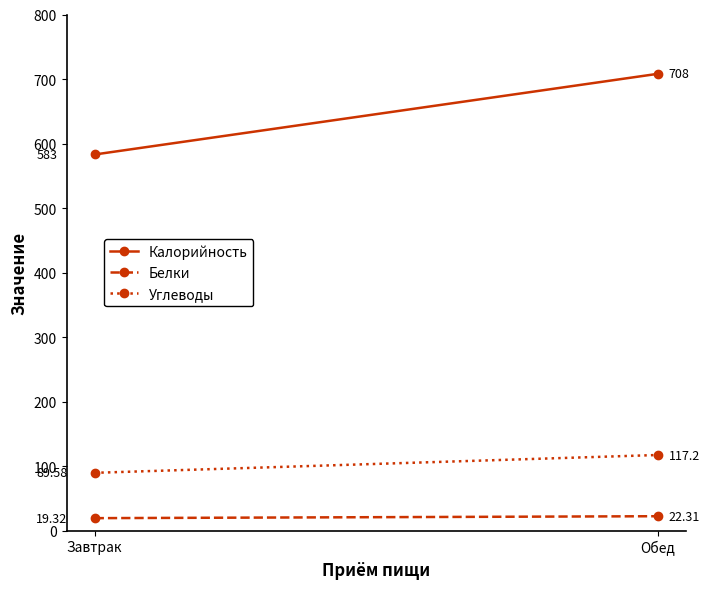

Does the chart have visible grid lines?

No